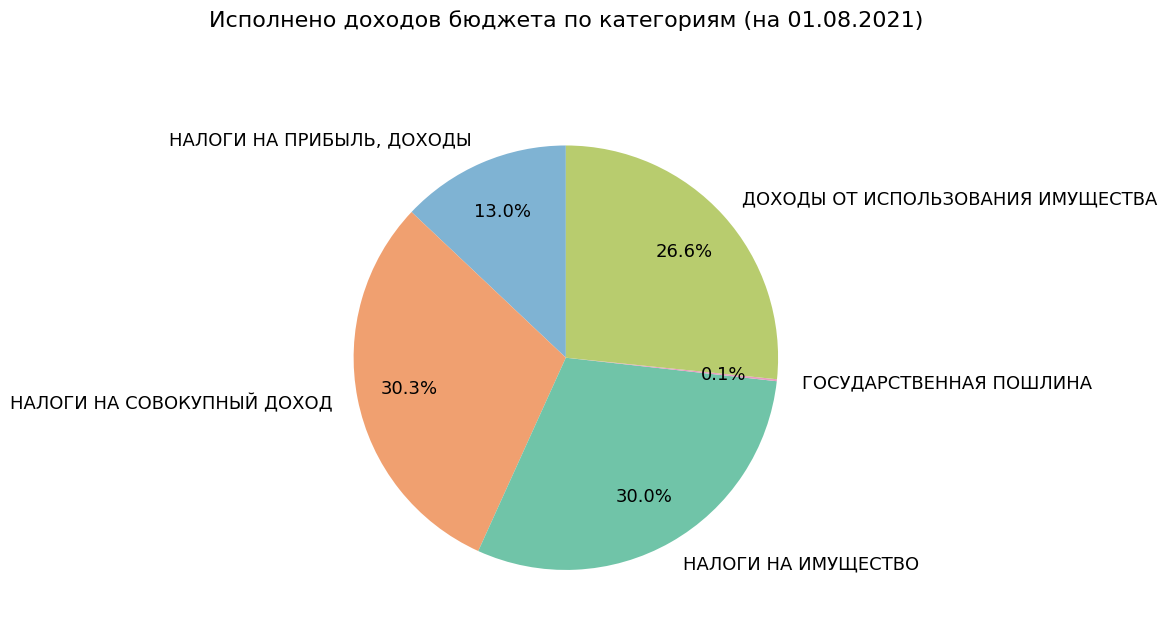

Approximately how many times larger is the value at НАЛОГИ НА ИМУЩЕСТВО compared to ДОХОДЫ ОТ ИСПОЛЬЗОВАНИЯ ИМУЩЕСТВА?

1.1